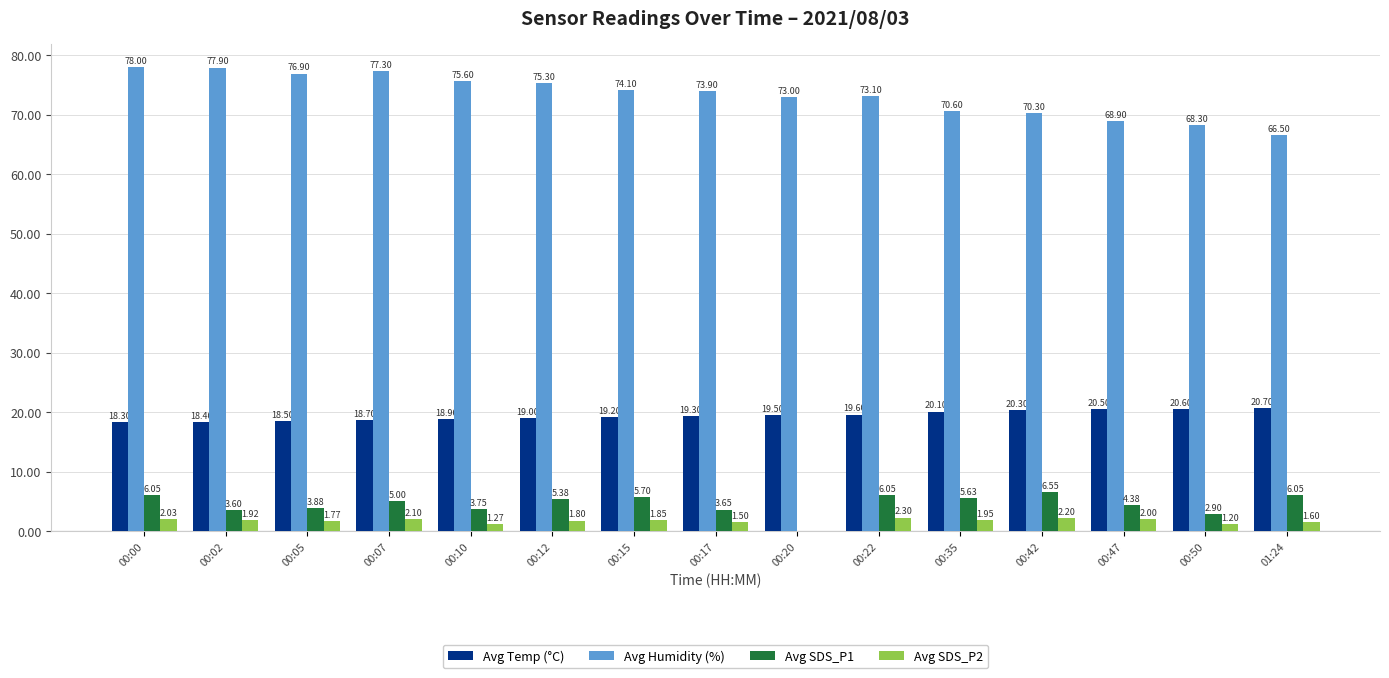

Which series changed the most between 00:12 and 00:15?

Avg Humidity (%)